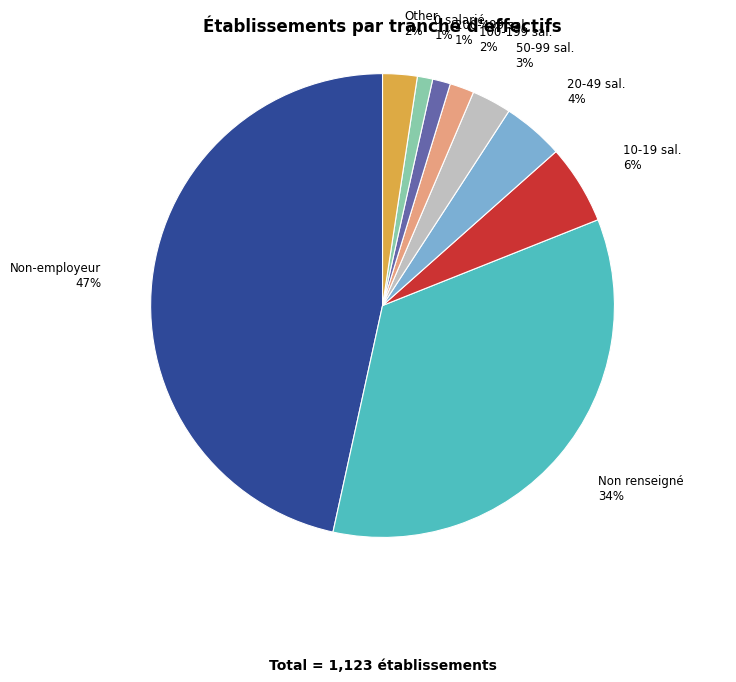

Combined, do 0 salarié and Non renseigné account for over 50%?

No